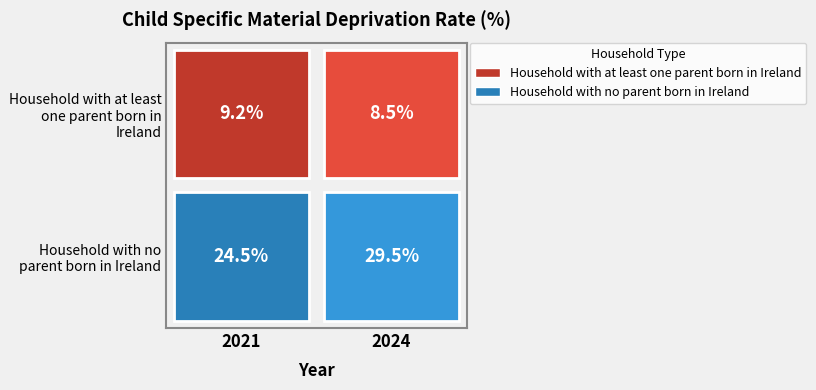

True or false: Household with at least one parent born in Ireland has a value of 9.2 at 2021.

True